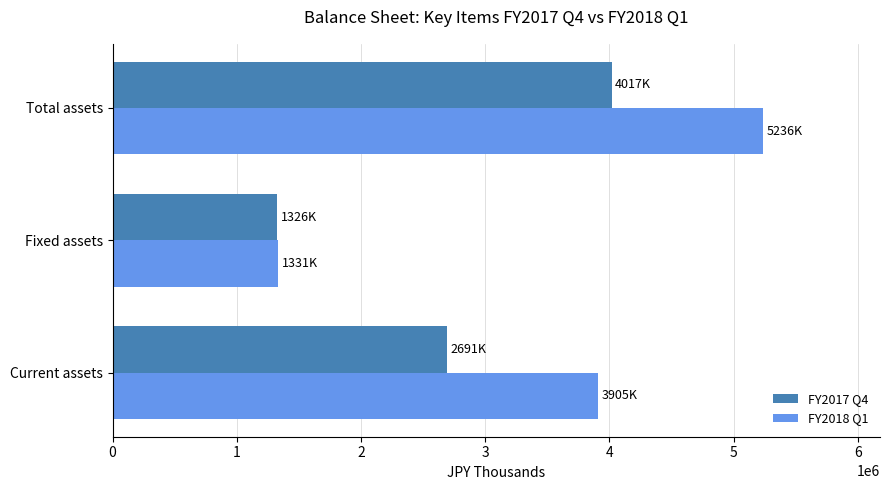

What is the sum of the FY2018 Q1 values at Total assets and Current assets?

9140750